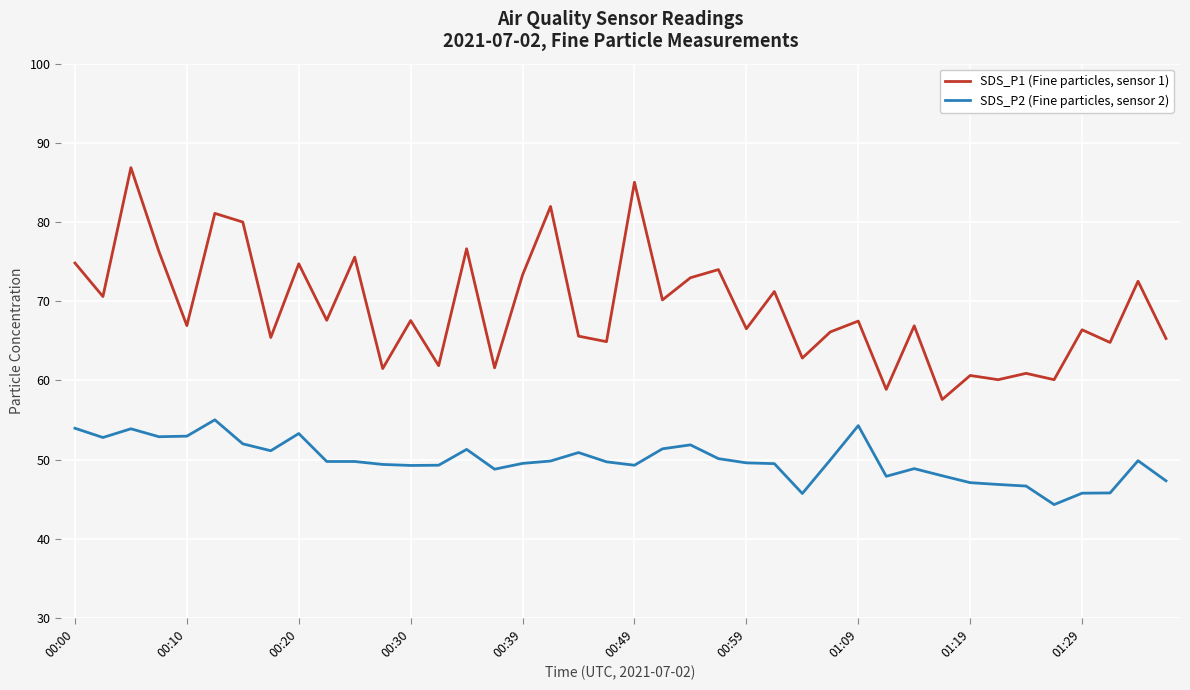

What is the difference between the maximum and minimum values in the SDS_P2 (Fine particles, sensor 2) series?

10.7